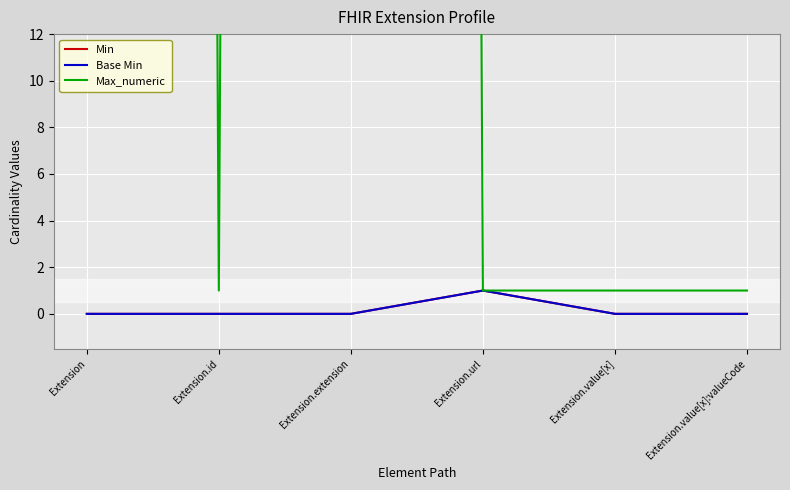

Reading left to right, what are all the values shown in this chart?

Min: 0	0	0	1	0	0
Base Min: 0	0	0	1	0	0
Max_numeric: 999	1	999	1	1	1